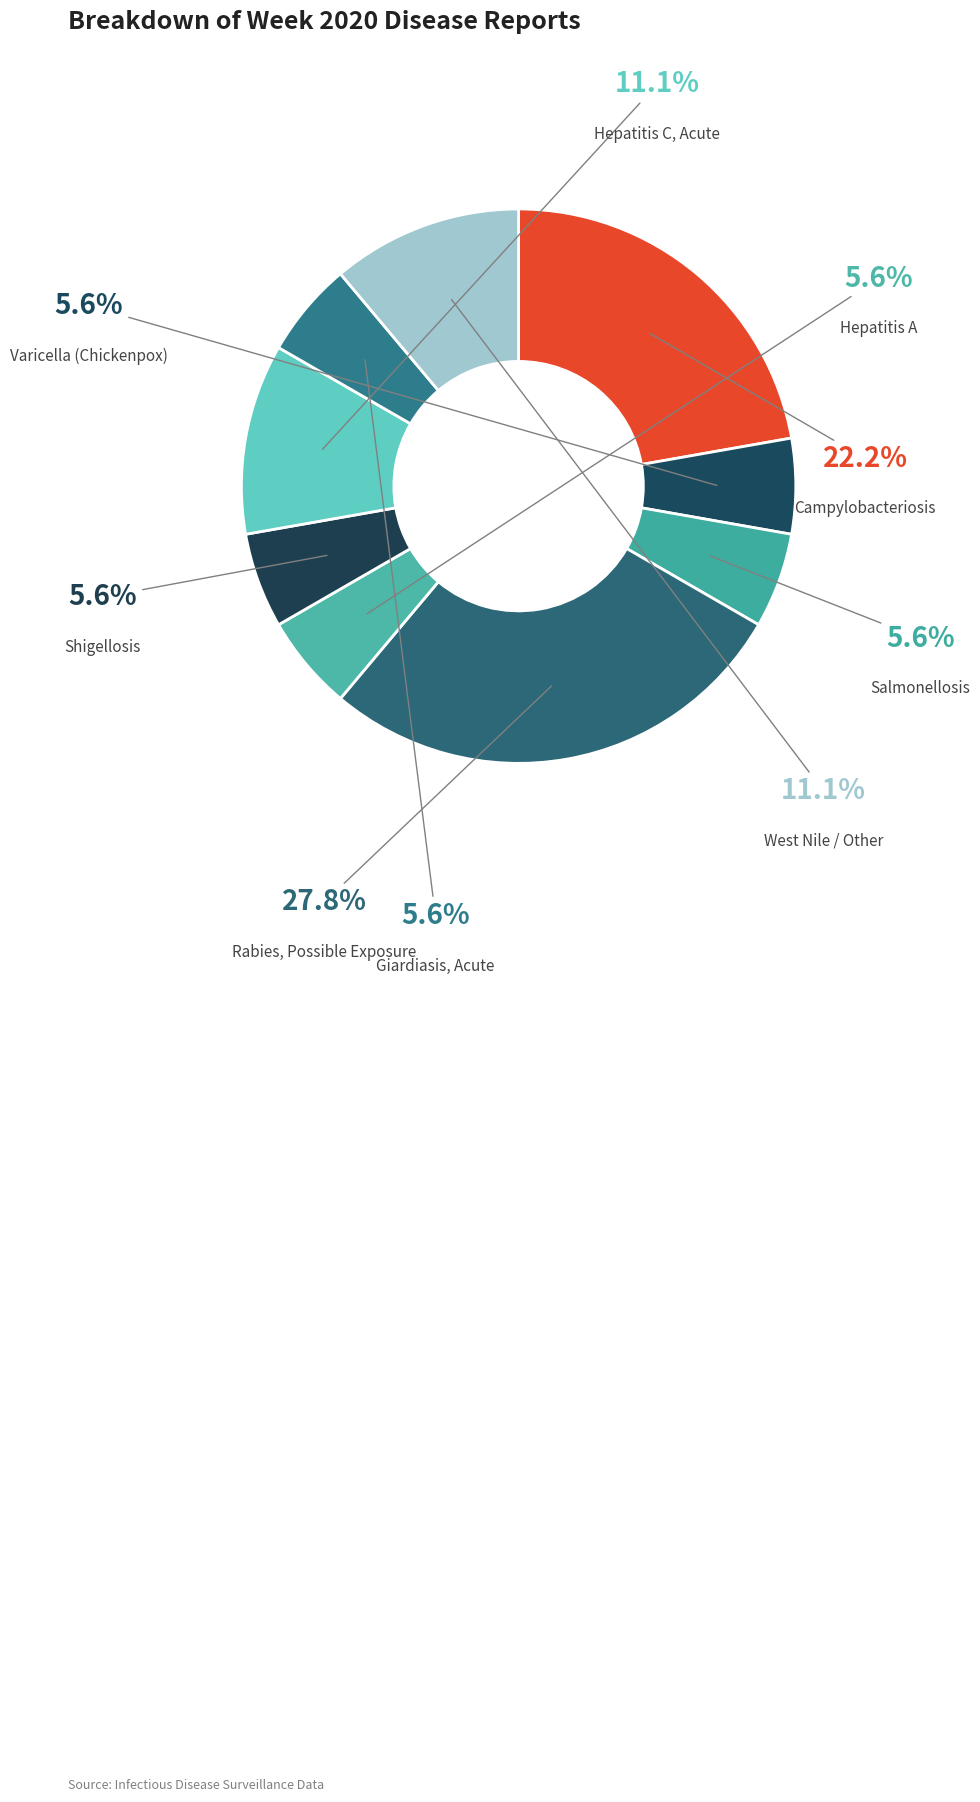

How many slices are in this pie chart?

9